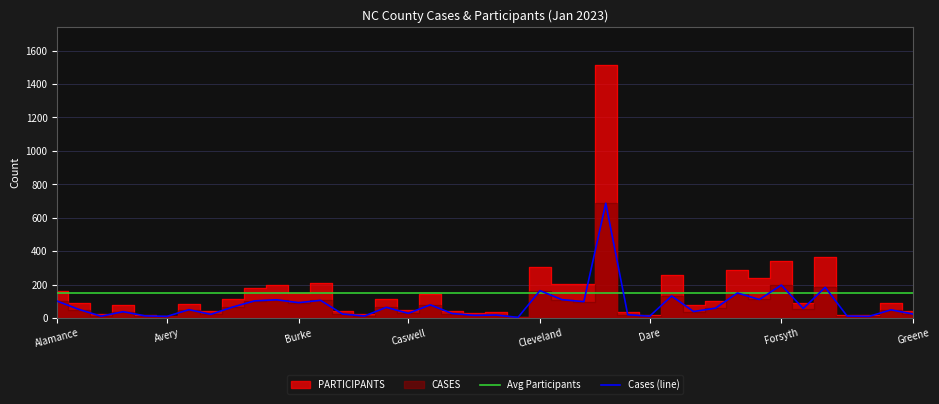

What is the minimum value for Avg Participants?

150.8